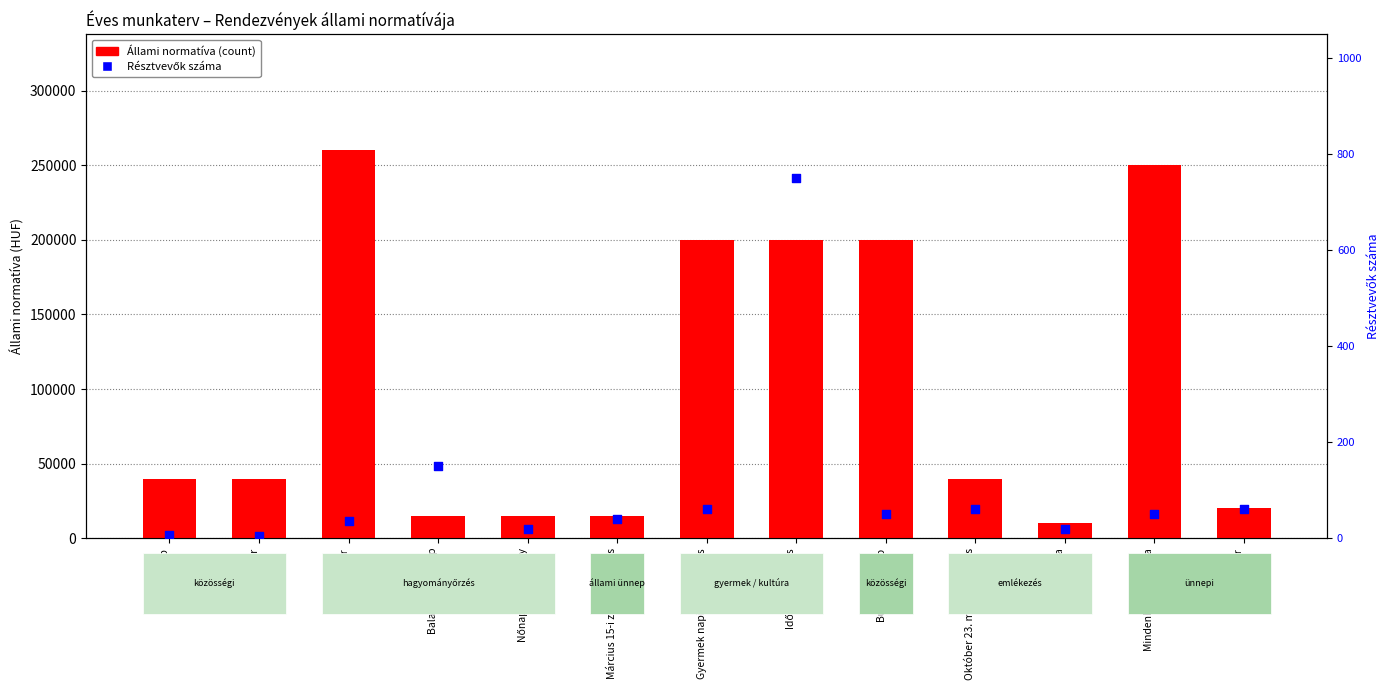

Which series contains the lowest Y value?

Résztvevők száma